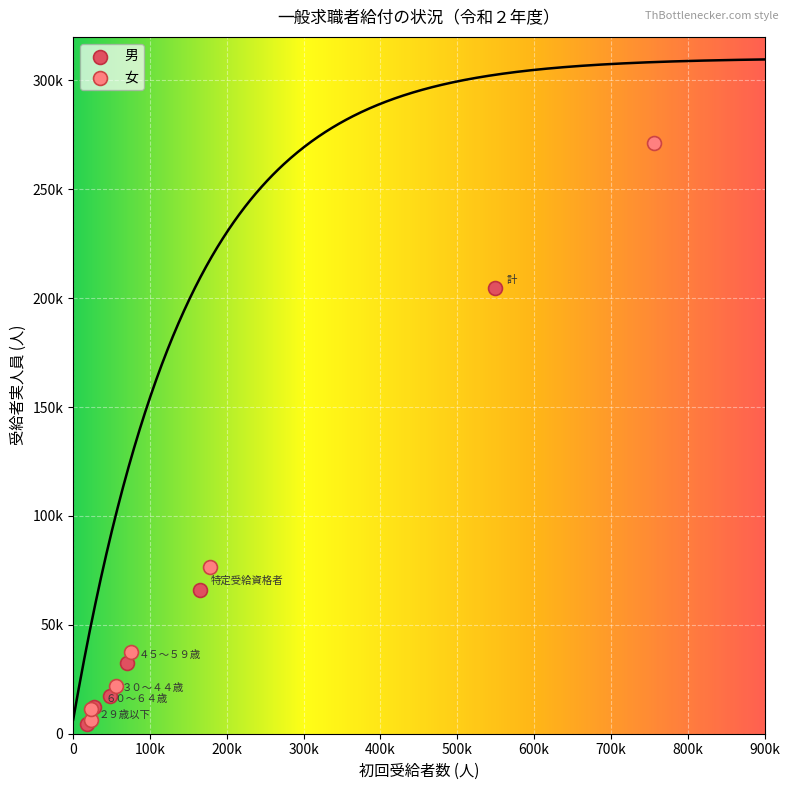

Which series has the widest spread of Y values?

女